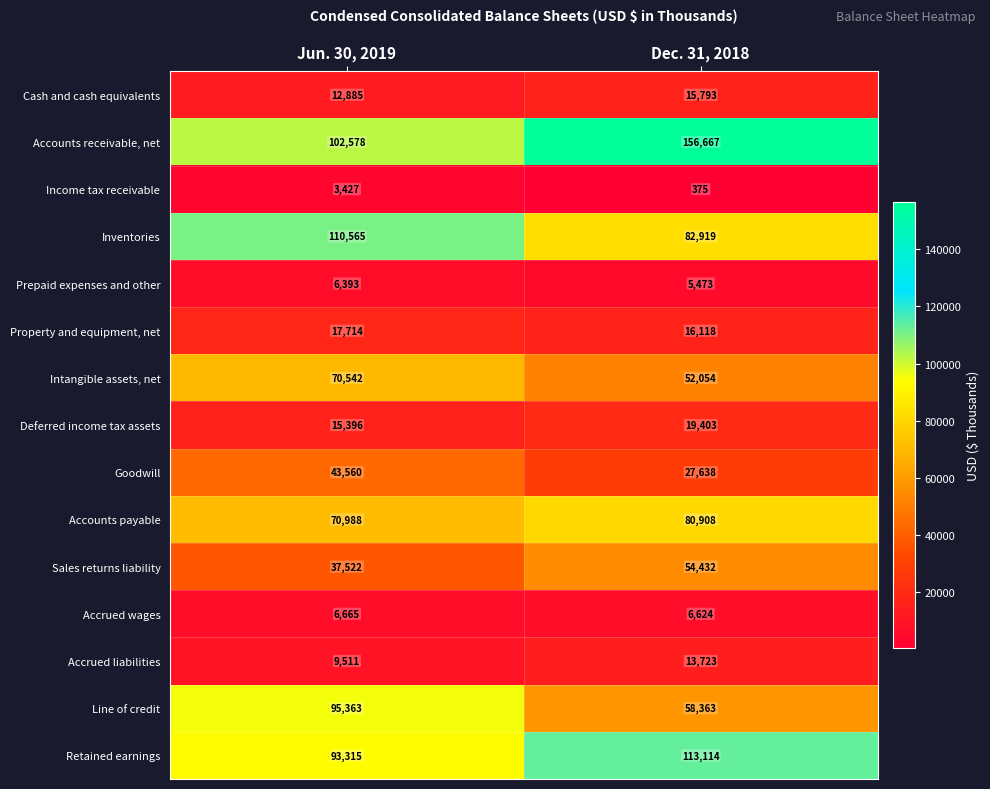

Reading right to left, list all the values displayed in this chart.

Cash and cash equivalents: Dec. 31, 2018=15793	Jun. 30, 2019=12885
Accounts receivable, net: Dec. 31, 2018=156667	Jun. 30, 2019=102578
Income tax receivable: Dec. 31, 2018=375	Jun. 30, 2019=3427
Inventories: Dec. 31, 2018=82919	Jun. 30, 2019=110565
Prepaid expenses and other: Dec. 31, 2018=5473	Jun. 30, 2019=6393
Property and equipment, net: Dec. 31, 2018=16118	Jun. 30, 2019=17714
Intangible assets, net: Dec. 31, 2018=52054	Jun. 30, 2019=70542
Deferred income tax assets: Dec. 31, 2018=19403	Jun. 30, 2019=15396
Goodwill: Dec. 31, 2018=27638	Jun. 30, 2019=43560
Accounts payable: Dec. 31, 2018=80908	Jun. 30, 2019=70988
Sales returns liability: Dec. 31, 2018=54432	Jun. 30, 2019=37522
Accrued wages: Dec. 31, 2018=6624	Jun. 30, 2019=6665
Accrued liabilities: Dec. 31, 2018=13723	Jun. 30, 2019=9511
Line of credit: Dec. 31, 2018=58363	Jun. 30, 2019=95363
Retained earnings: Dec. 31, 2018=113114	Jun. 30, 2019=93315